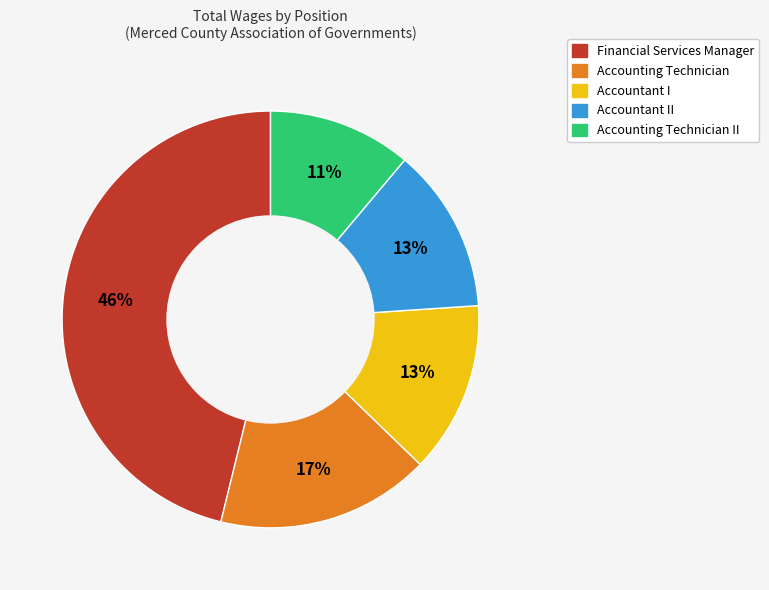

Is there a majority slice in this chart?

No